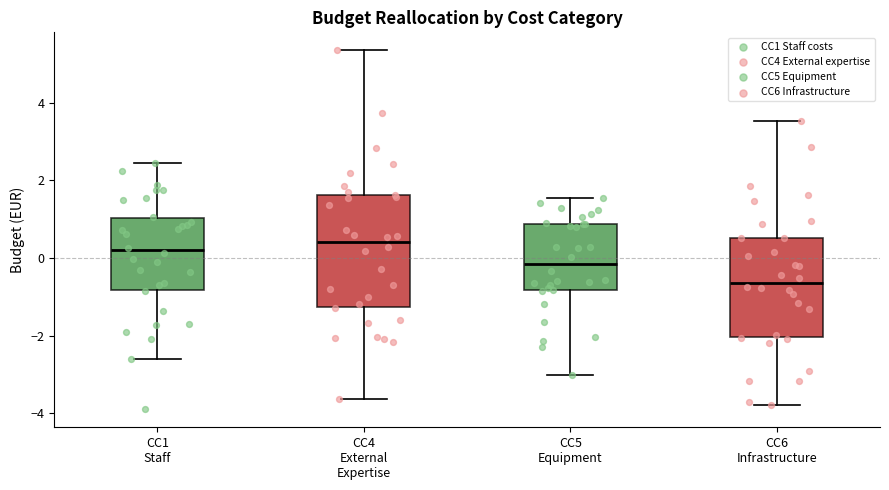

Reading left to right, transcribe this box plot: for each box, give where its median line is, the range the box spans, and where its two whiskers end, as read against the y-axis. The values are not printed on the chart, so give them approximately, as read against the axis.

CC1 Staff: median 0.2, box -0.8 to 1.0, whiskers -2.6 to 2.4
CC4 External Expertise: median 0.4, box -1.2 to 1.6, whiskers -3.6 to 5.4
CC5 Equipment: median -0.2, box -0.8 to 0.8, whiskers -3.0 to 1.6
CC6 Infrastructure: median -0.6, box -2.0 to 0.6, whiskers -3.8 to 3.6